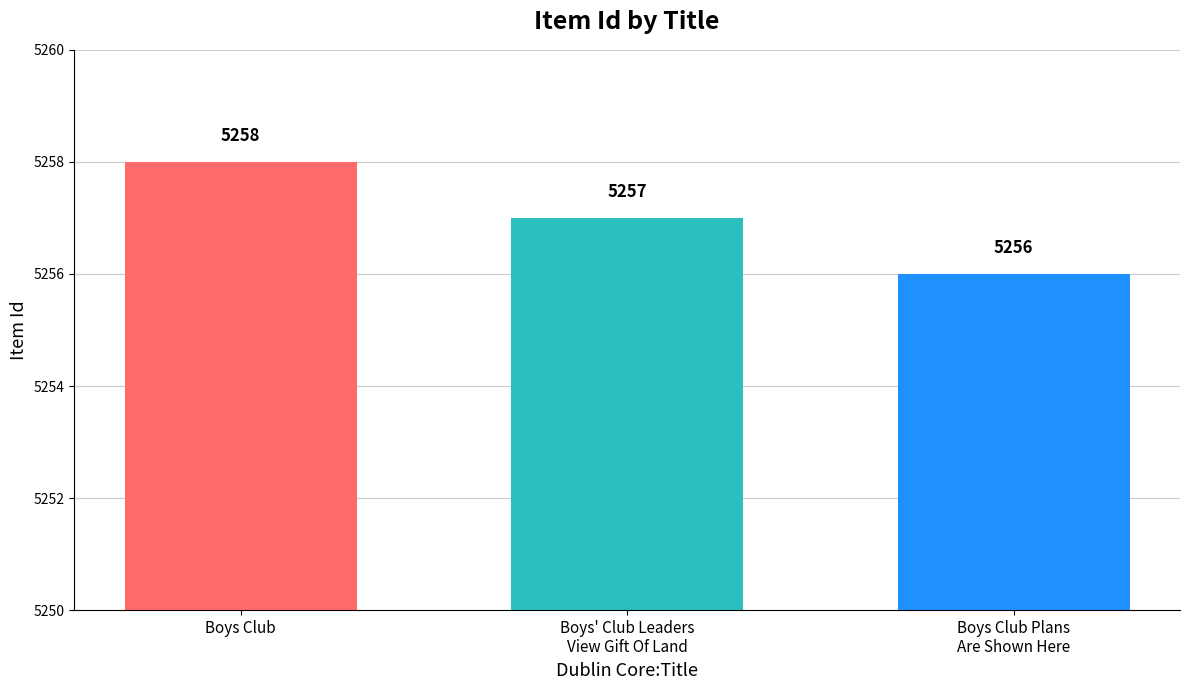

Count the number of categories in the chart.

3